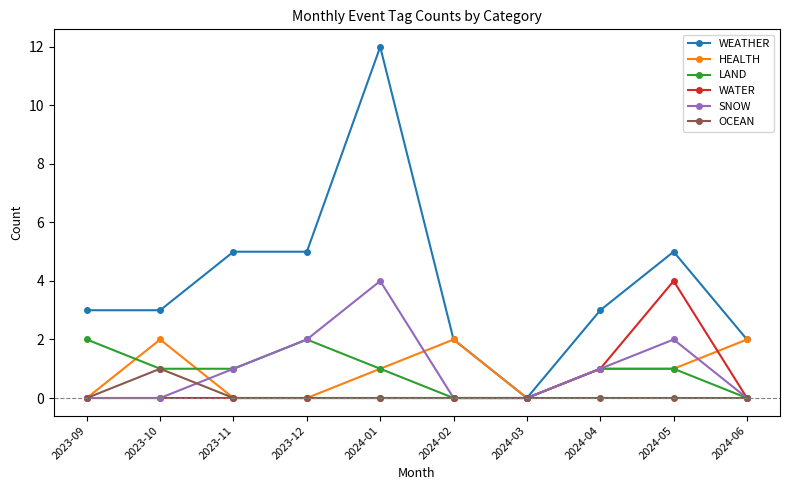

At which category is the sum across all series the highest?

2024-01